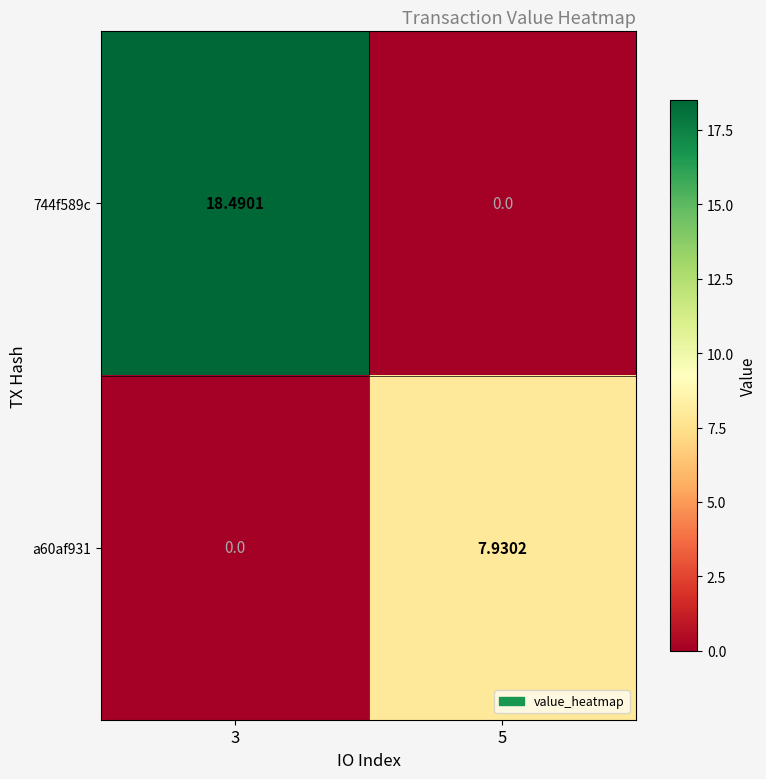

Count the number of data series in this chart.

2